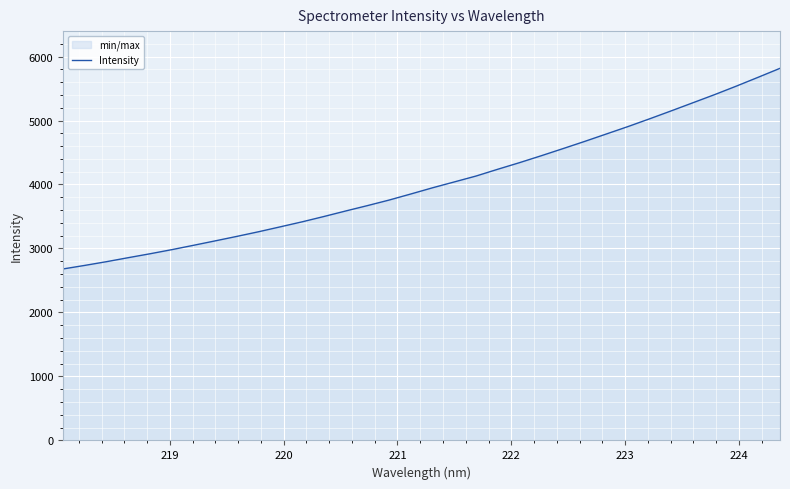

What is the difference between the maximum and minimum values?

3135.6